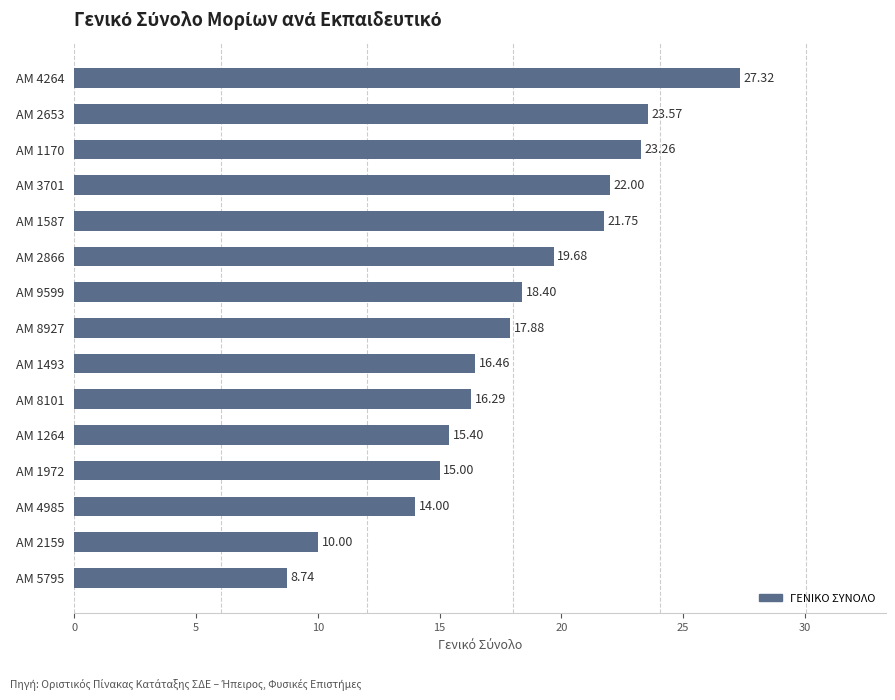

Approximately how many times larger is the value at ΑΜ 1264 compared to ΑΜ 4264?

0.6